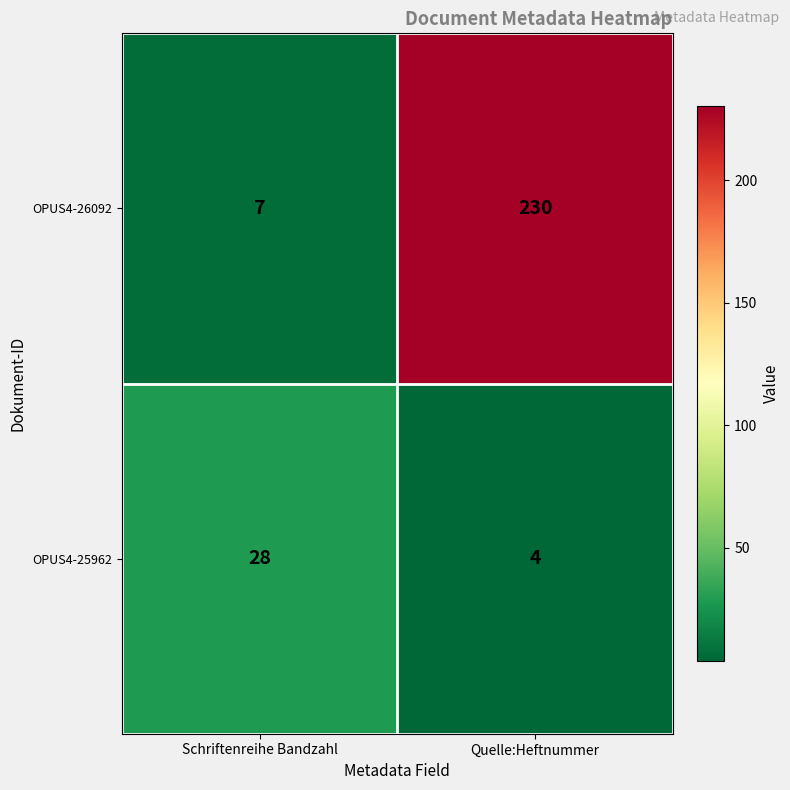

Between Schriftenreihe Bandzahl and Quelle:Heftnummer, which series saw the biggest shift?

OPUS4-26092